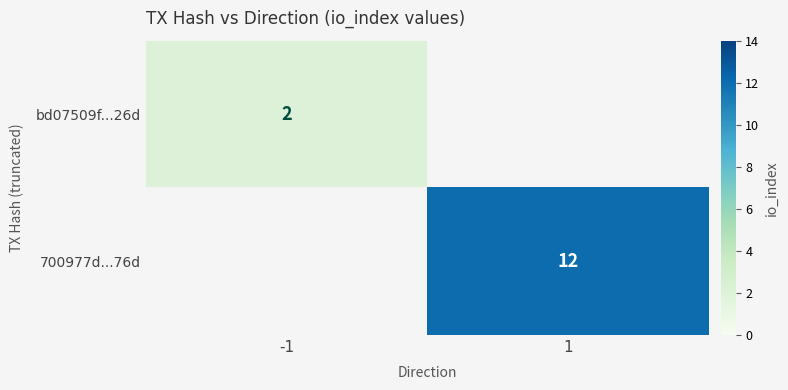

The bd07509f...26d series shows 2 at -1. True or false?

True